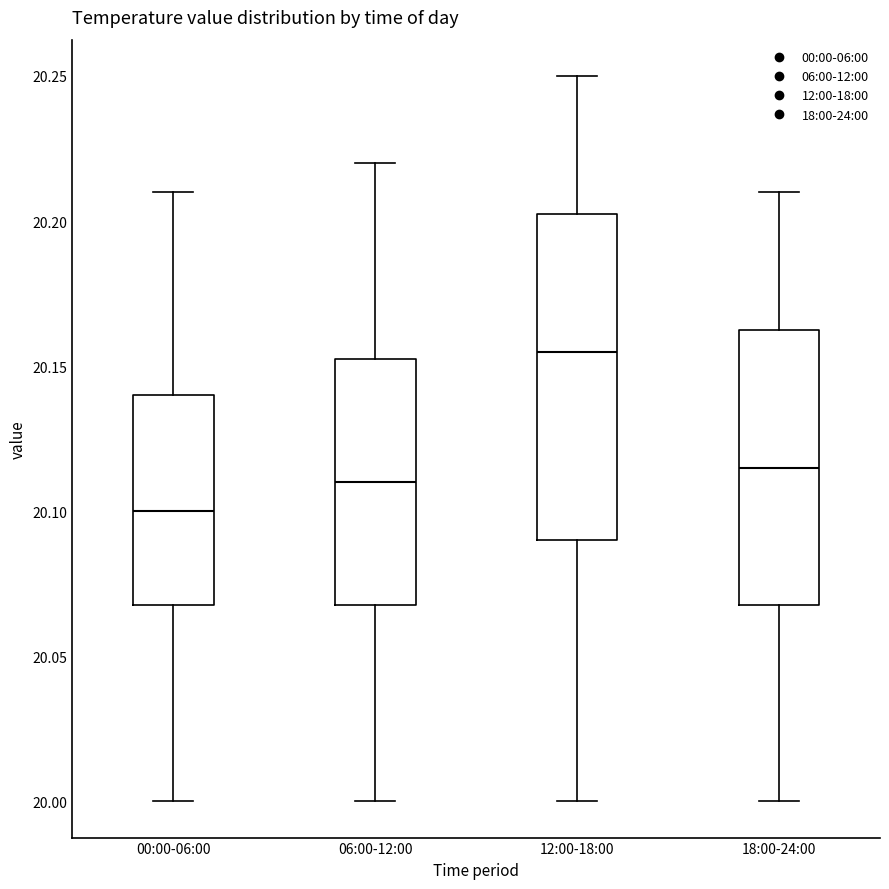

Which box has the lowest median line?

00:00-06:00